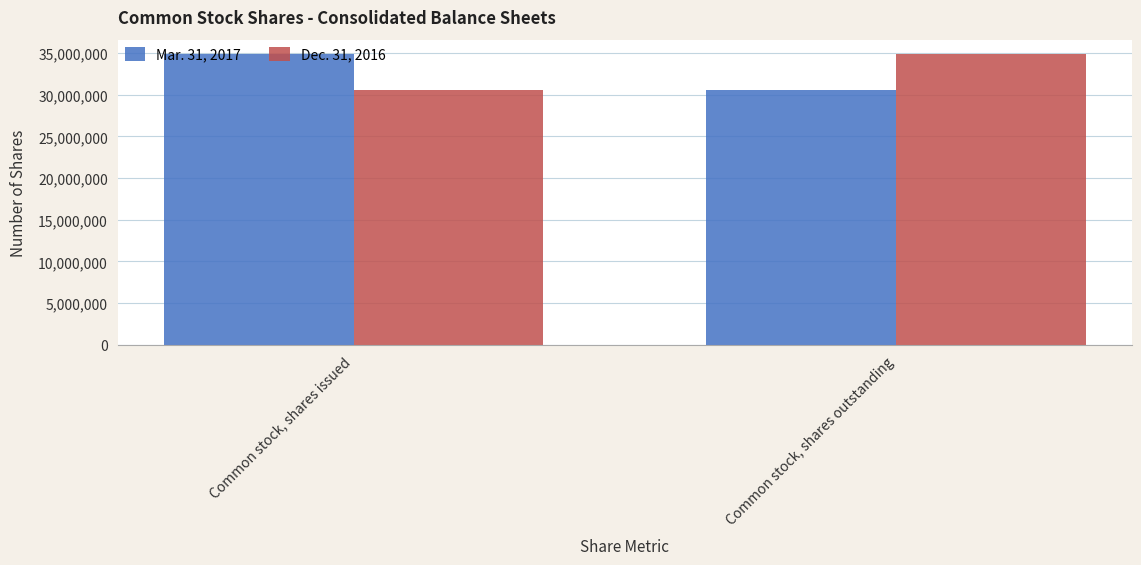

What position from the right is Common stock, shares outstanding?

1